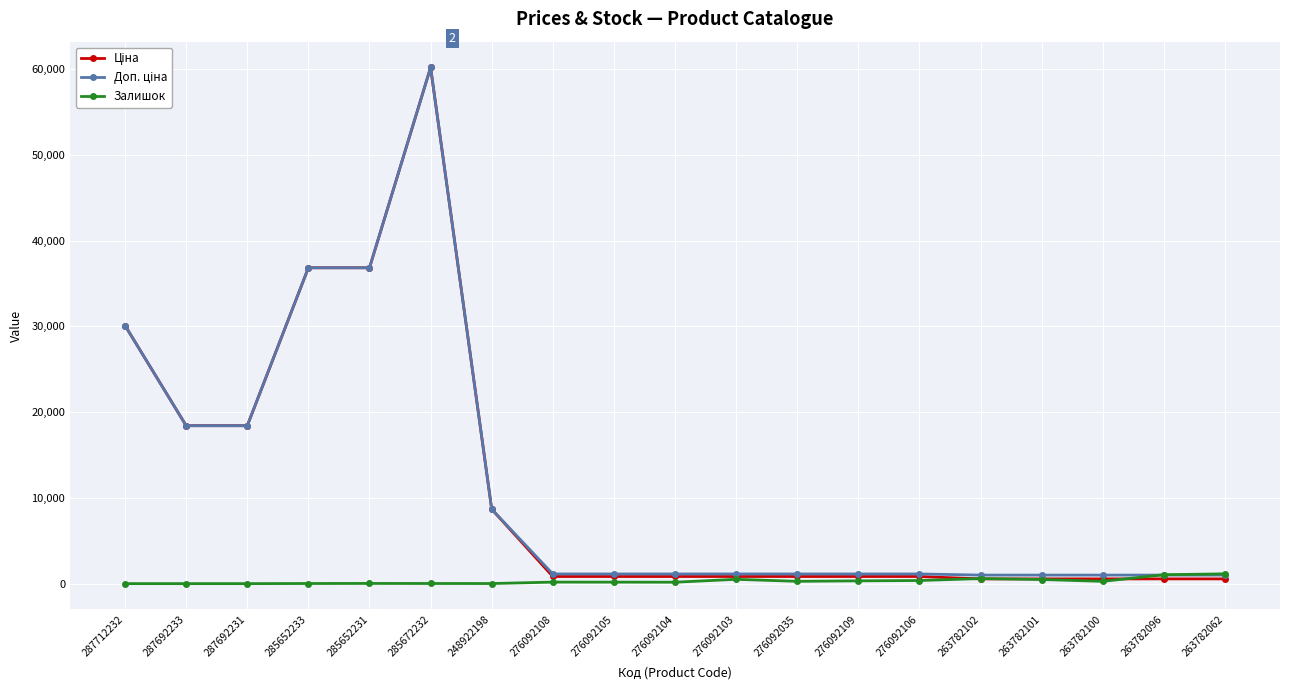

What is the label of the 14th point from the right?

285672232